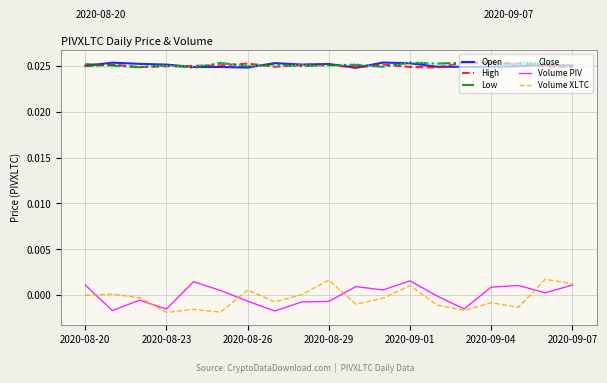

True or false: Low and Volume XLTC cross at least once.

False